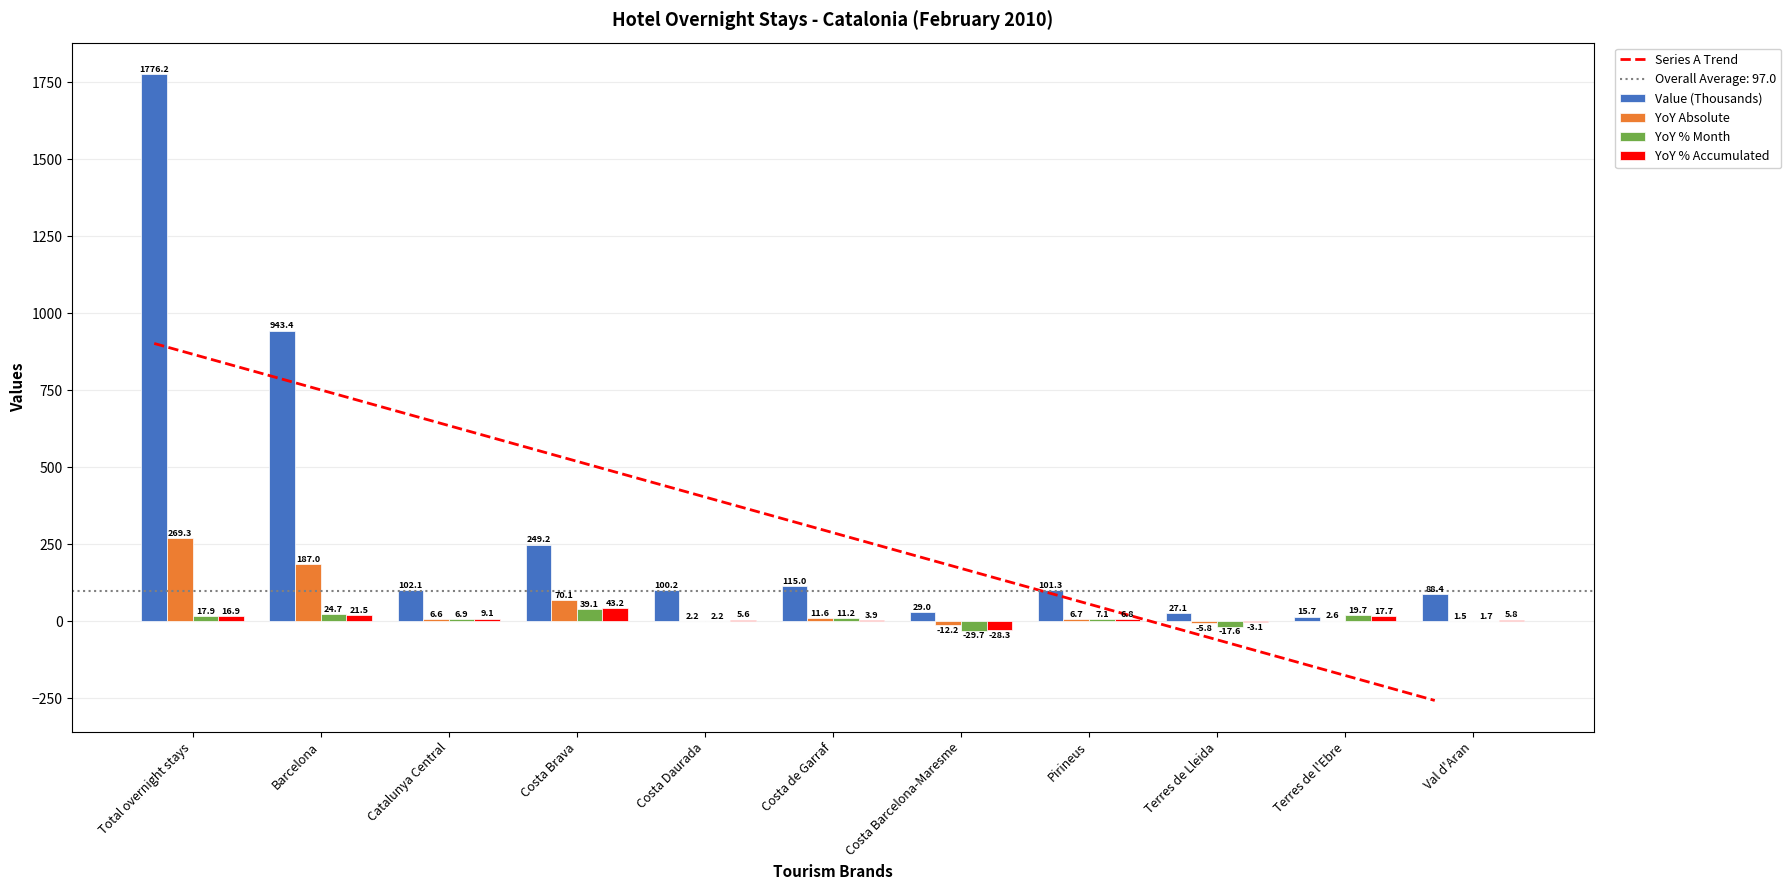

How many groups of bars are there?

11